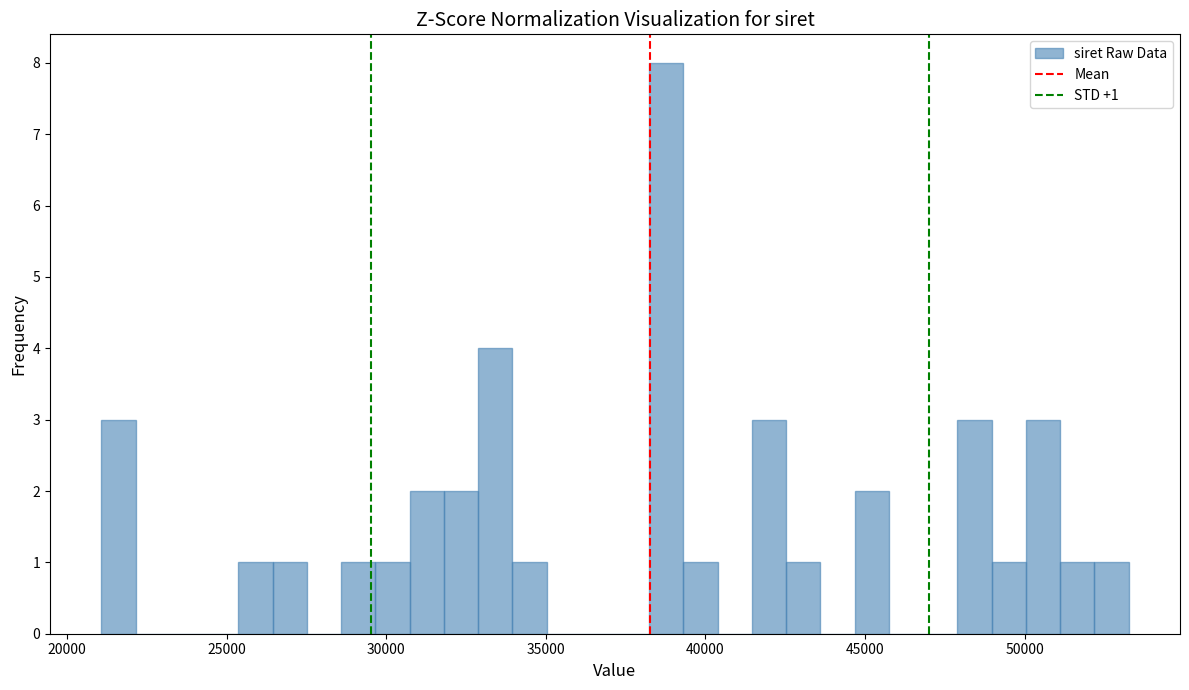

Read against the x-axis, roughly where is the centre of the tallest bar?

39000